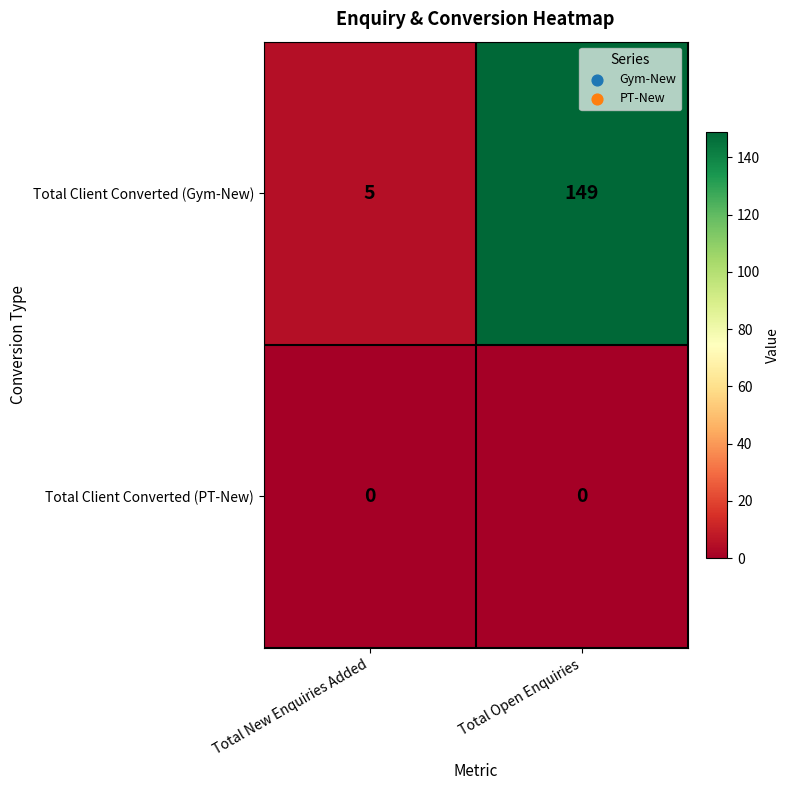

Is it true that Total Client Converted (Gym-New) equals 7 at Total New Enquiries Added?

False